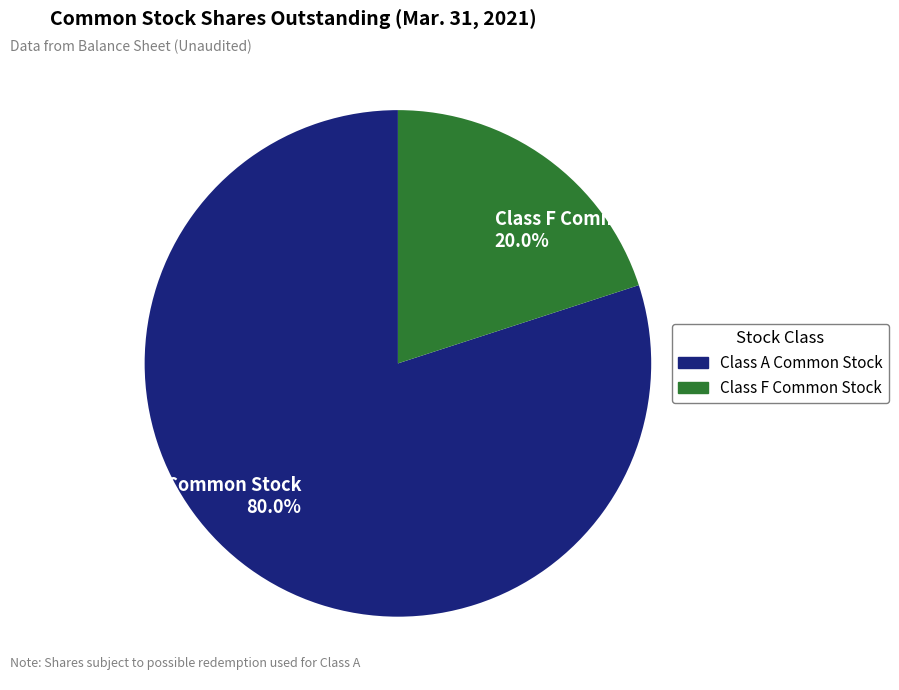

Which slice represents more than half of the pie?

Class A Common Stock 80.0%